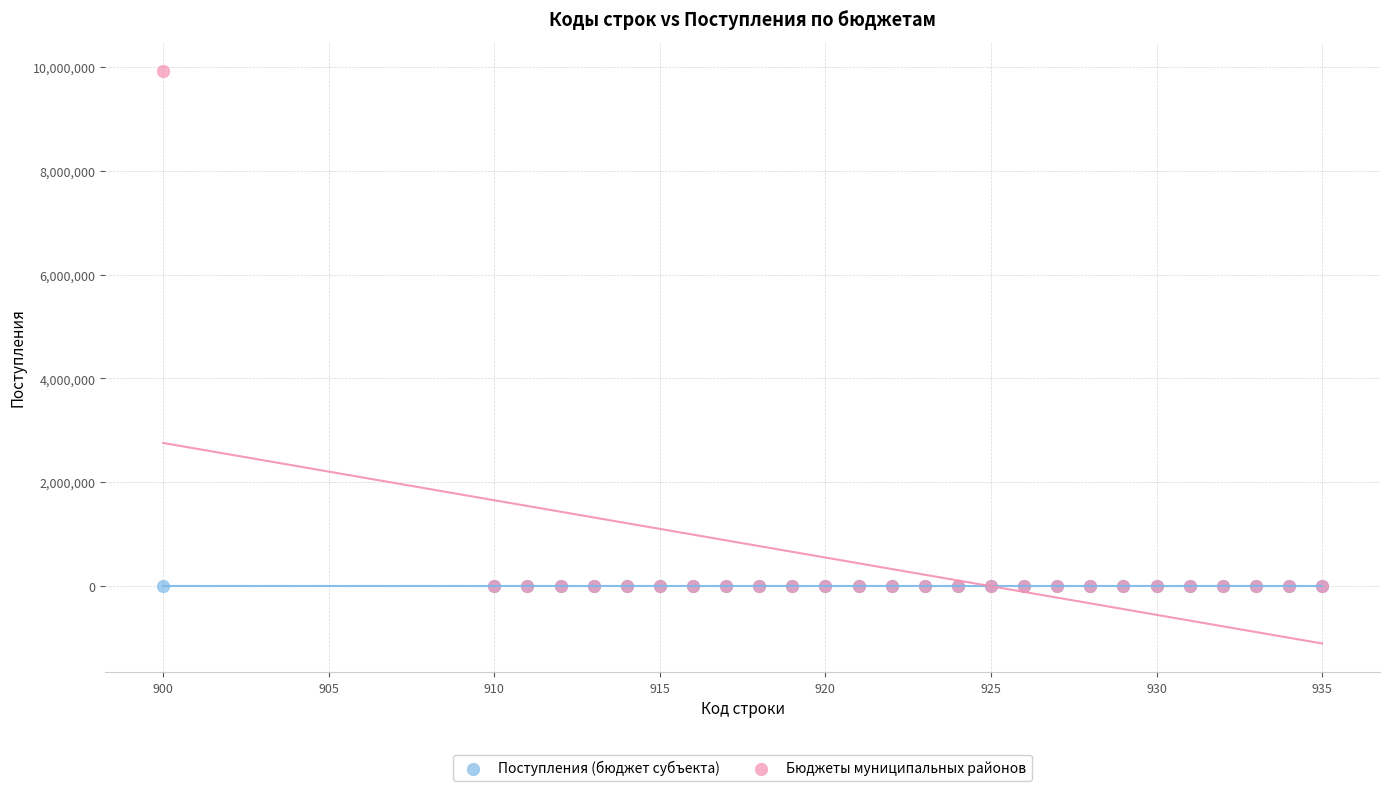

What are all the series names shown in the legend?

Поступления (бюджет субъекта), Бюджеты муниципальных районов